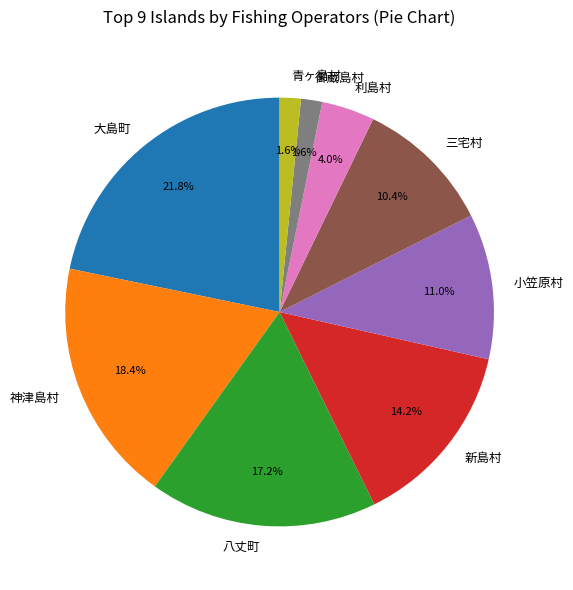

True or false: 神津島村 accounts for 18% of the total.

True